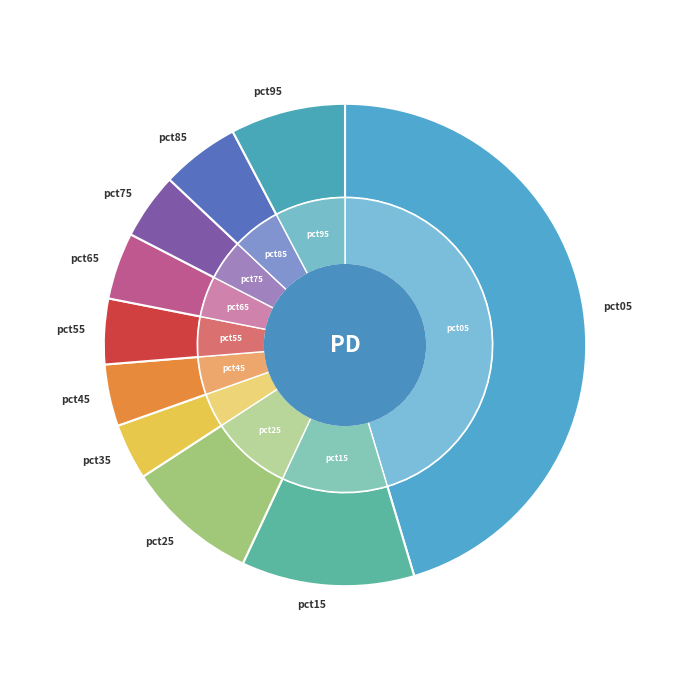

Combined, do pct25 and pct15 account for over 50%?

No